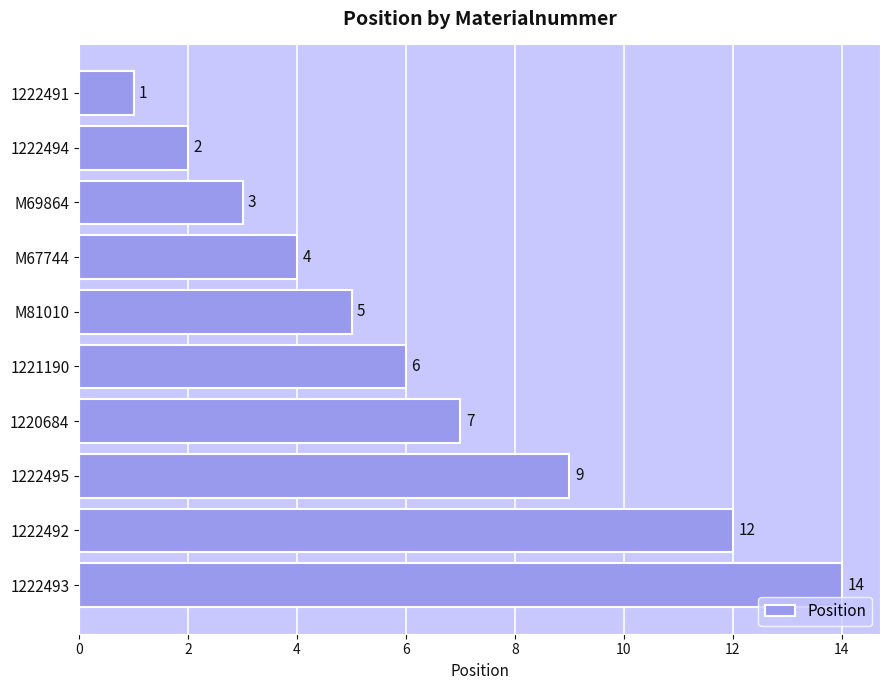

Reading top to bottom, extract all data points from this chart.

1	2	3	4	5	6	7	9	12	14